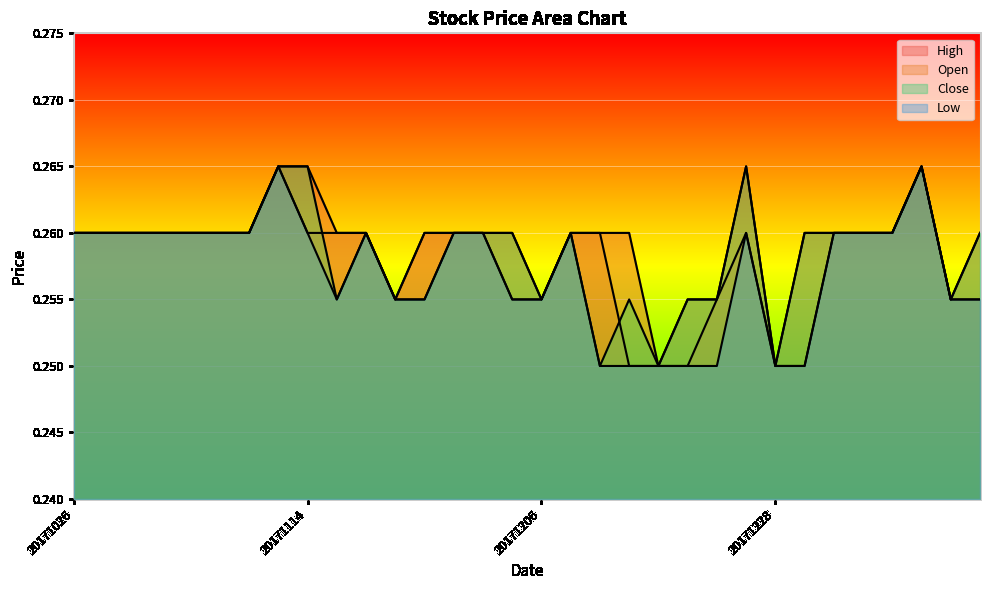

At 20171201, list the series in order from smallest to largest.

Open, Low, High, Close